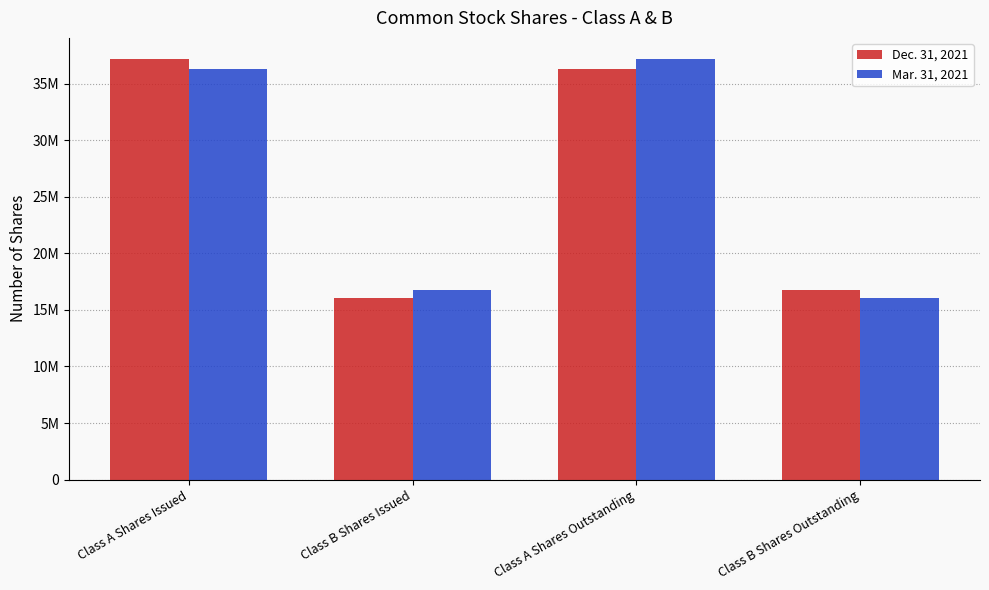

What are all the series names shown in the legend?

Dec. 31, 2021, Mar. 31, 2021